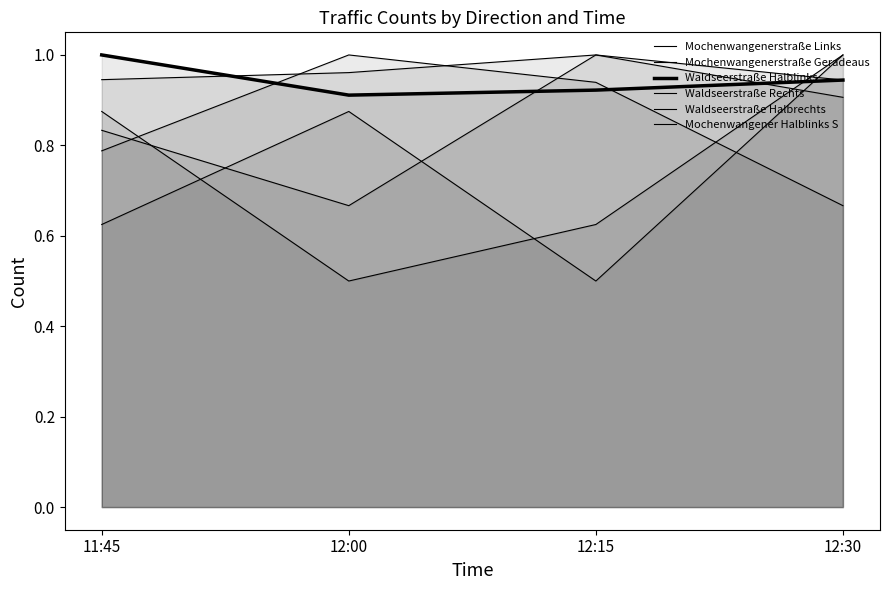

Between which two adjacent categories do Mochenwangenerstraße Geradeaus and Waldseerstraße Halblinks first intersect?

12:00 and 12:15